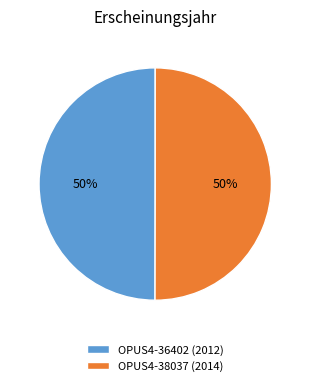

To the nearest percent, what percentage of the pie is OPUS4-38037 (2014)?

50%